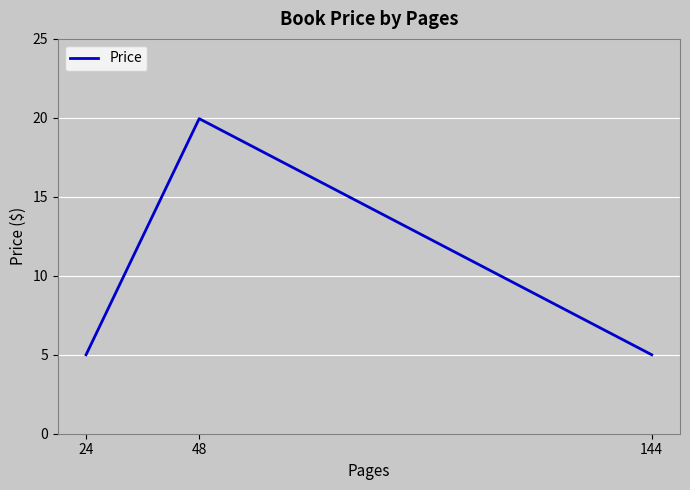

Which label corresponds to the largest value in the chart?

48